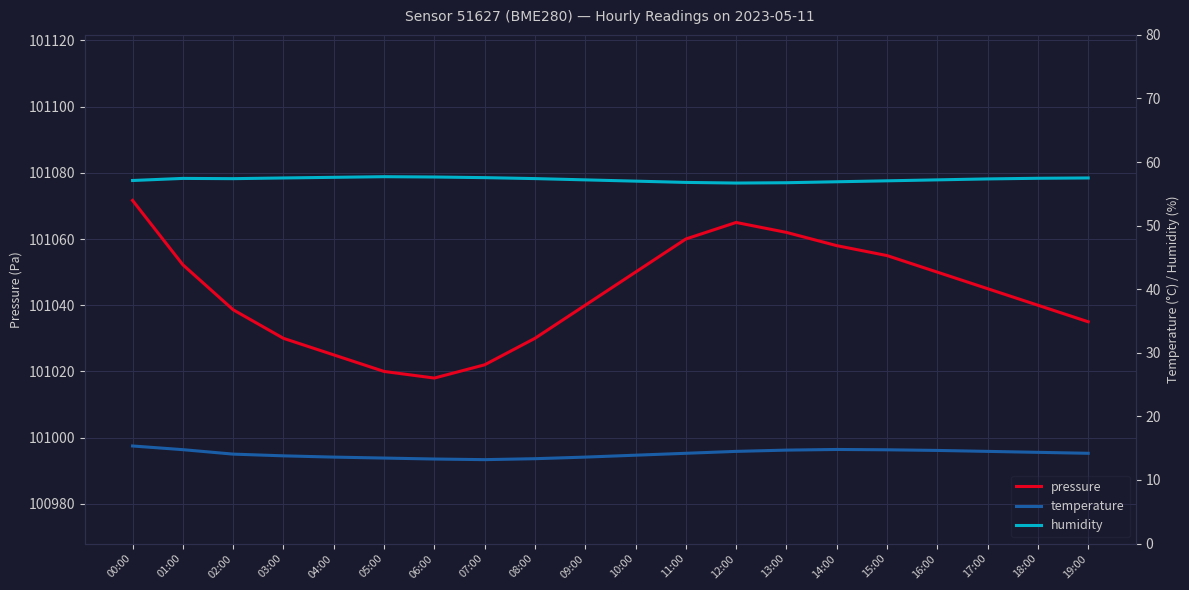

True or false: humidity has a value of 75.4 at 07:00.

False